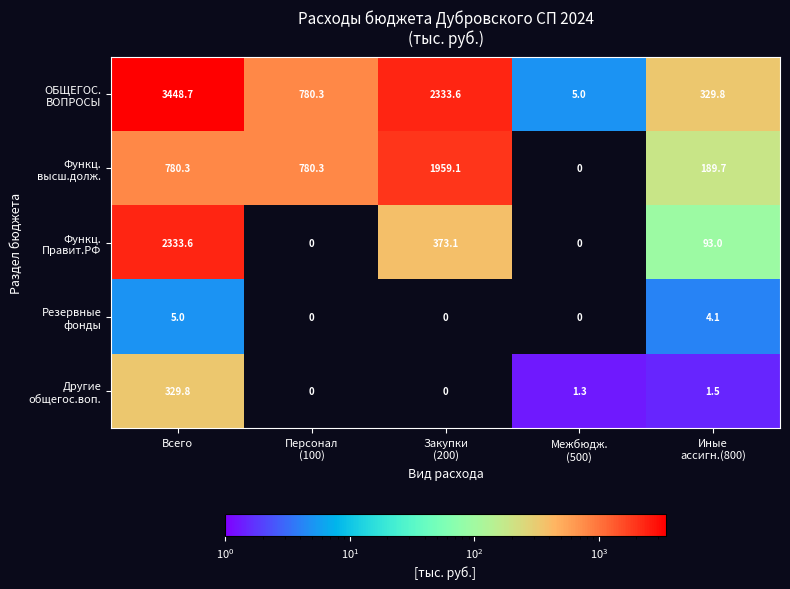

At which category is the sum across all series the highest?

Всего